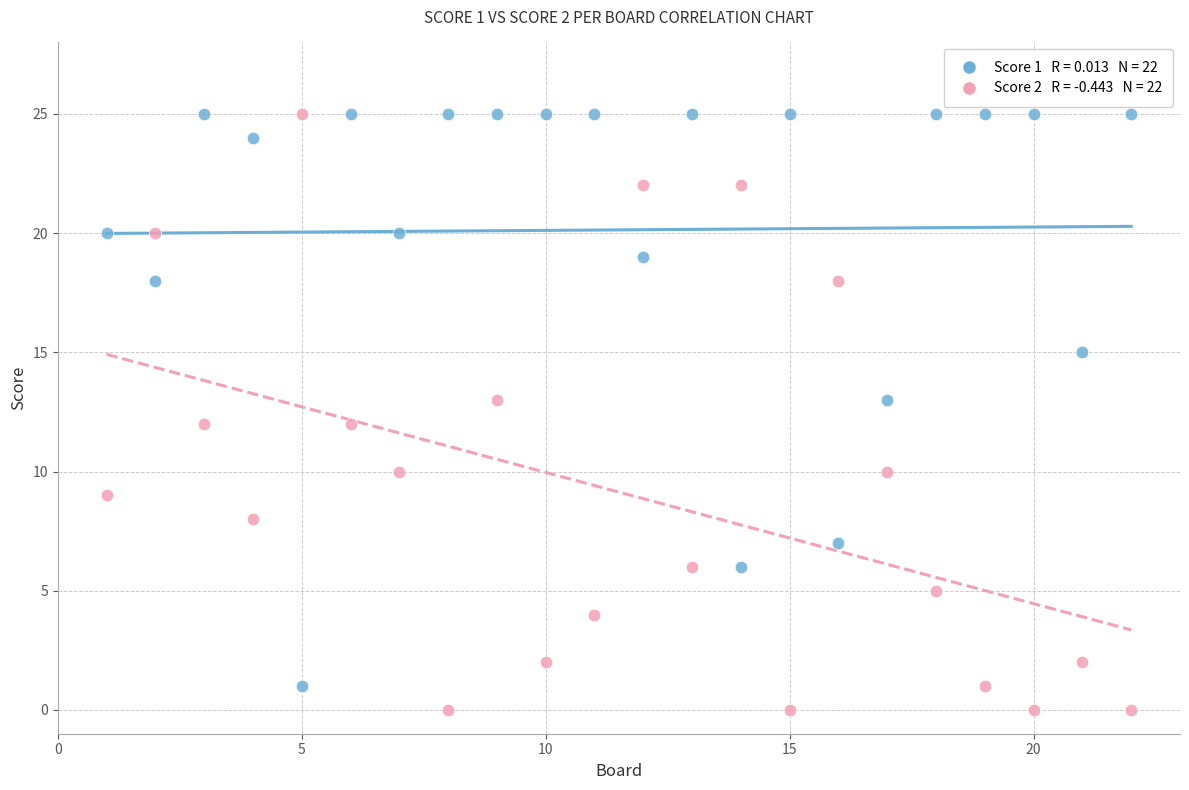

Across all data points, what is the range of Y values (max minus min)?

25